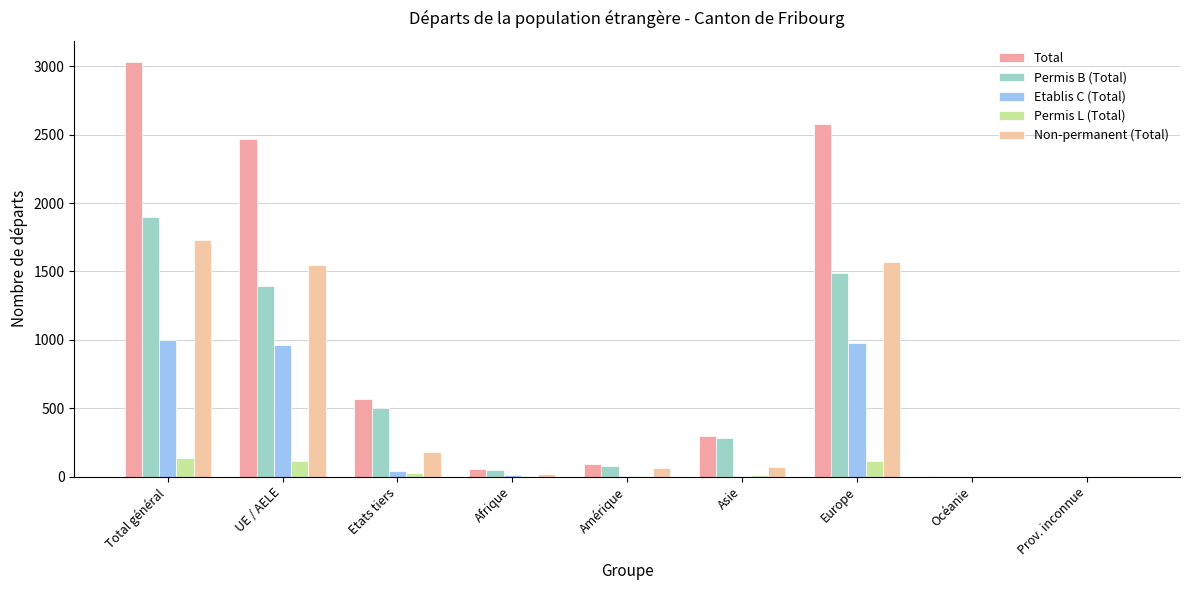

At which category is the sum across all series the highest?

Total général